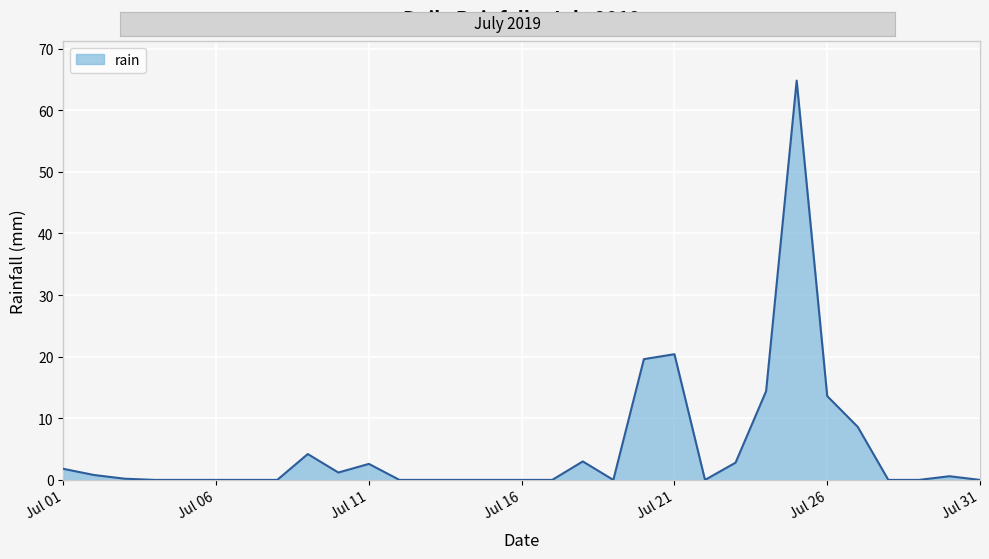

What is the difference between the maximum and minimum values?

64.8